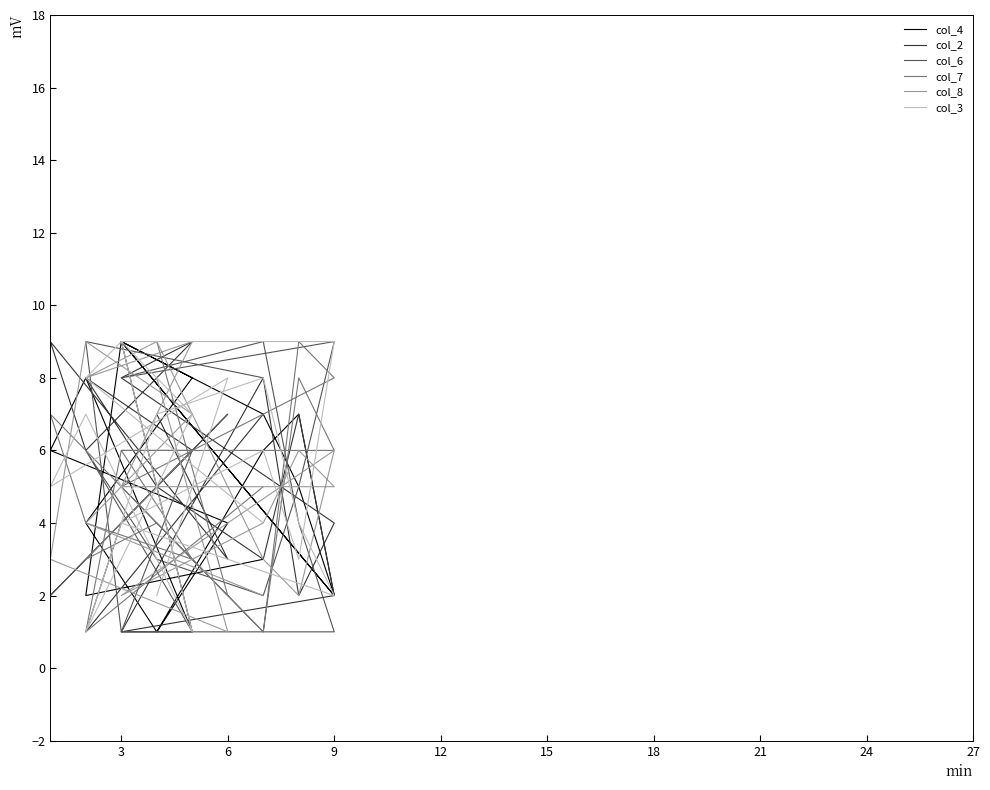

What is the difference between the second highest and minimum values in the col_8 series?

8